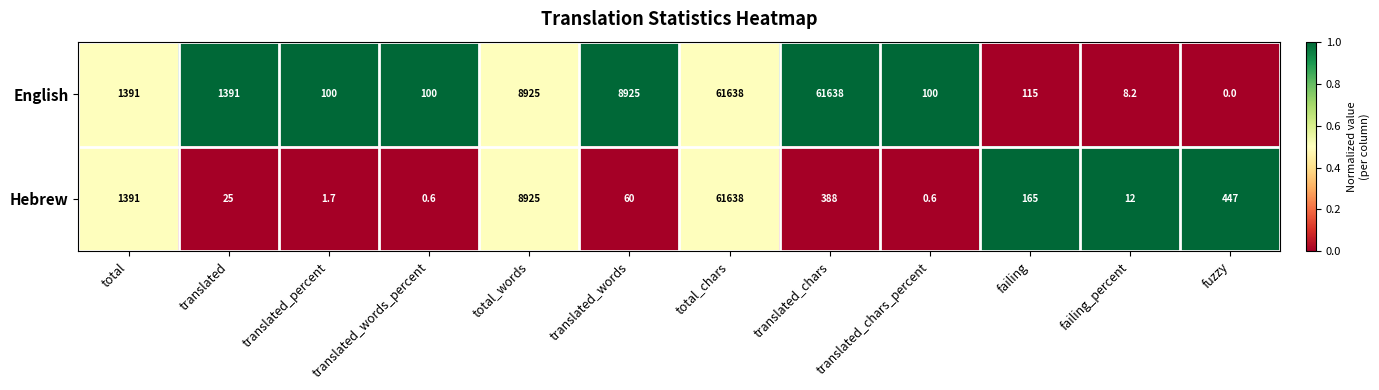

What is the difference between the maximum and minimum values in the English series?

61638.0